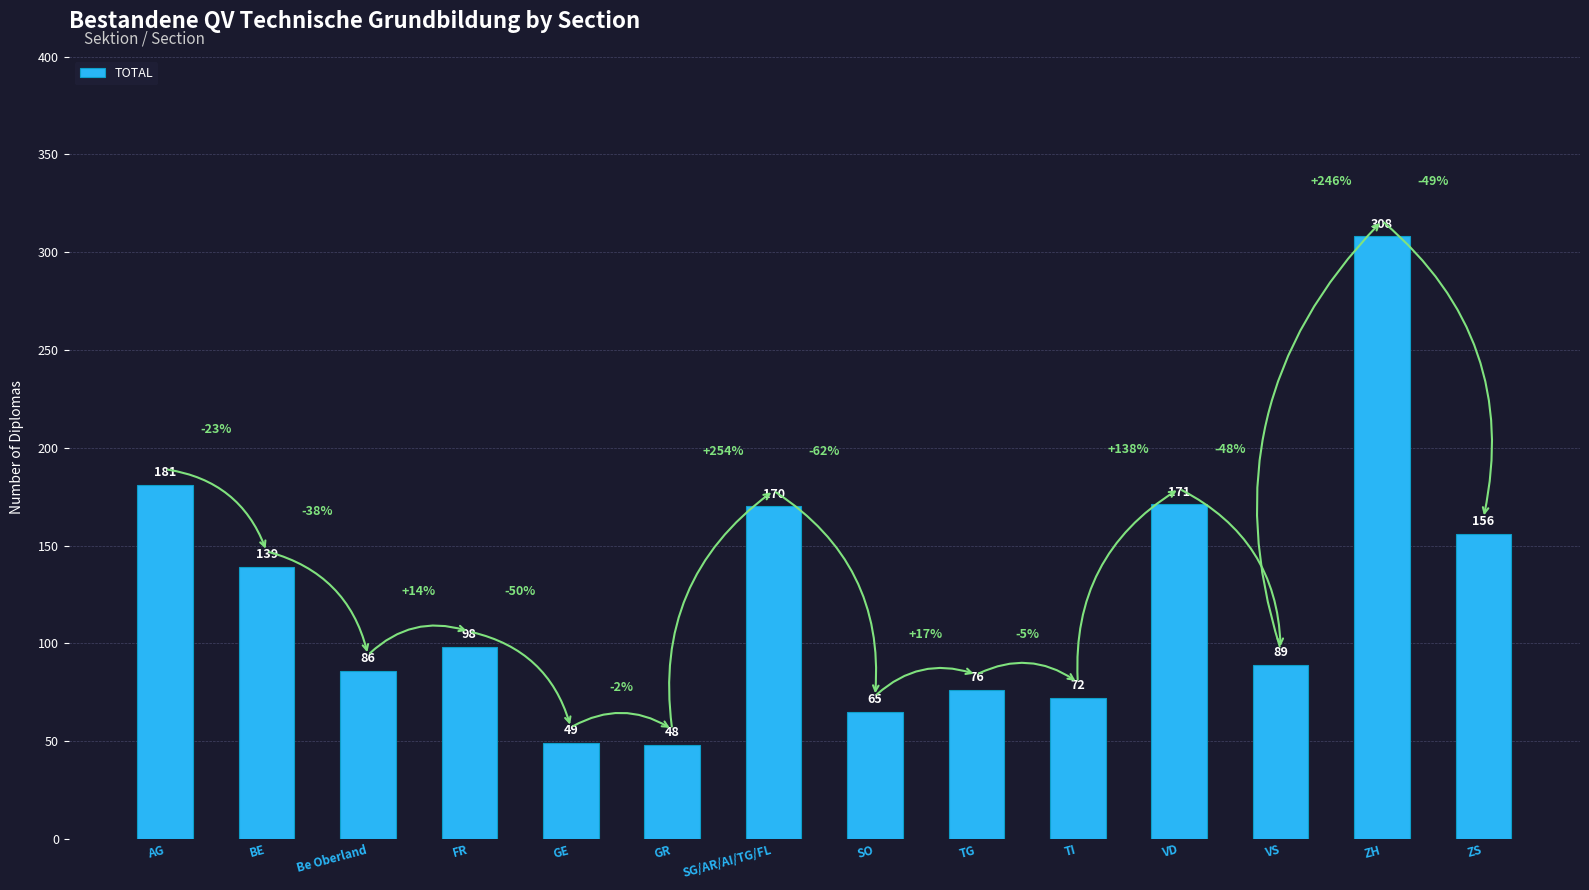

Where is the data nearest to the value 178?

AG